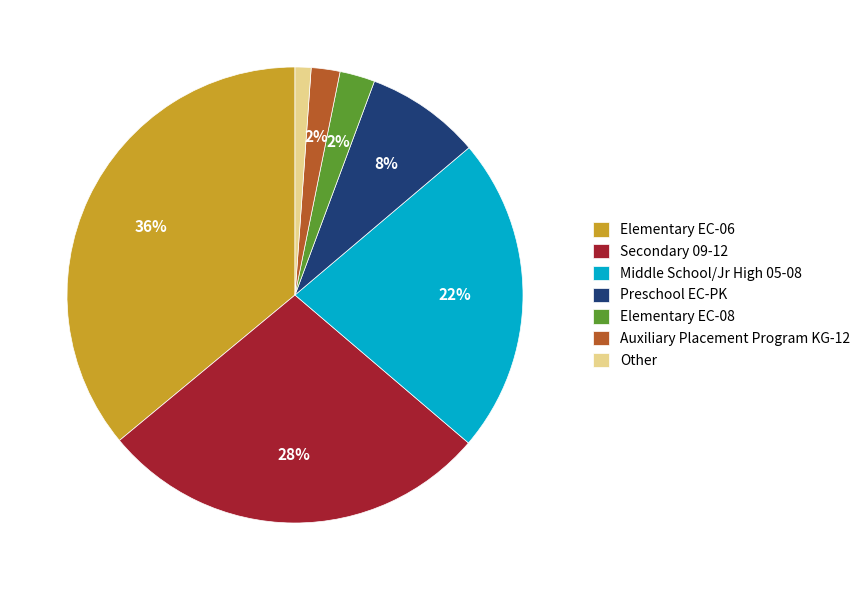

Which has a higher value, Auxiliary Placement Program KG-12 or Elementary EC-06?

Elementary EC-06